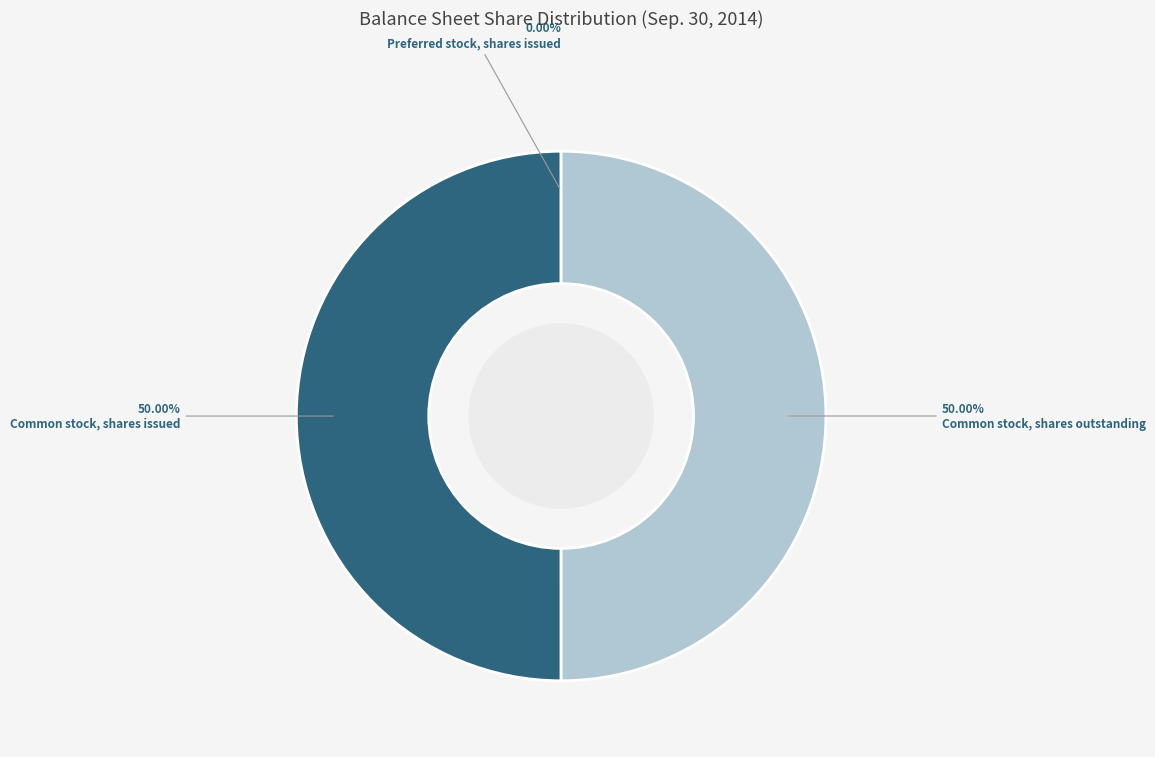

To the nearest percent, what percentage of the pie is Common stock, shares issued?

50%